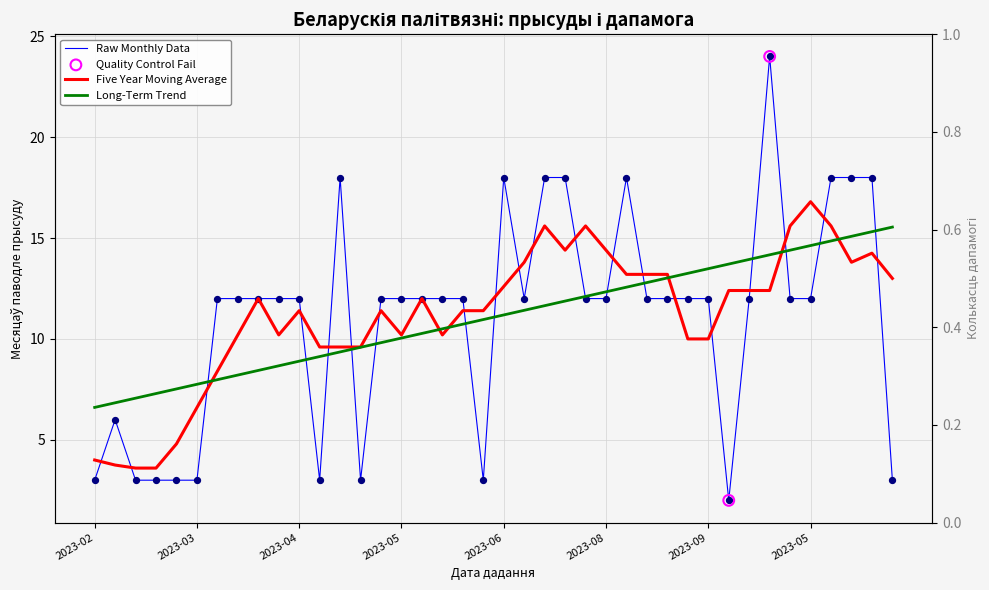

What is the ratio of the value at 2023-03-27 to the value at 2023-03-16?

1.0